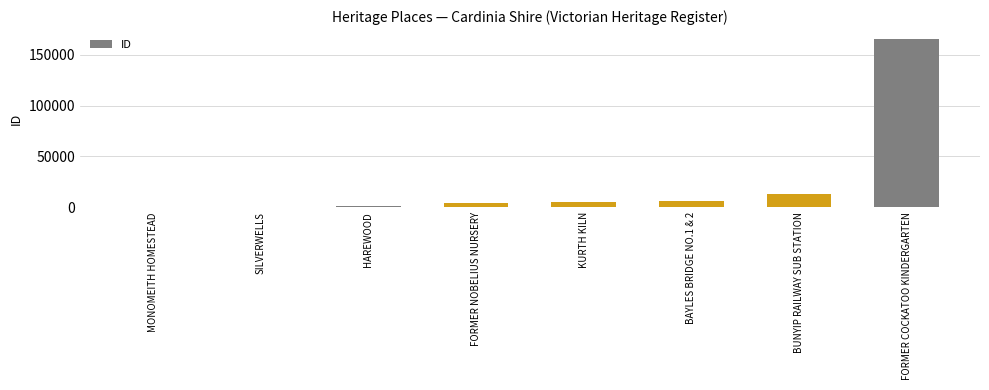

What is the sum of the values at BUNYIP RAILWAY SUB STATION and FORMER COCKATOO KINDERGARTEN?

178781